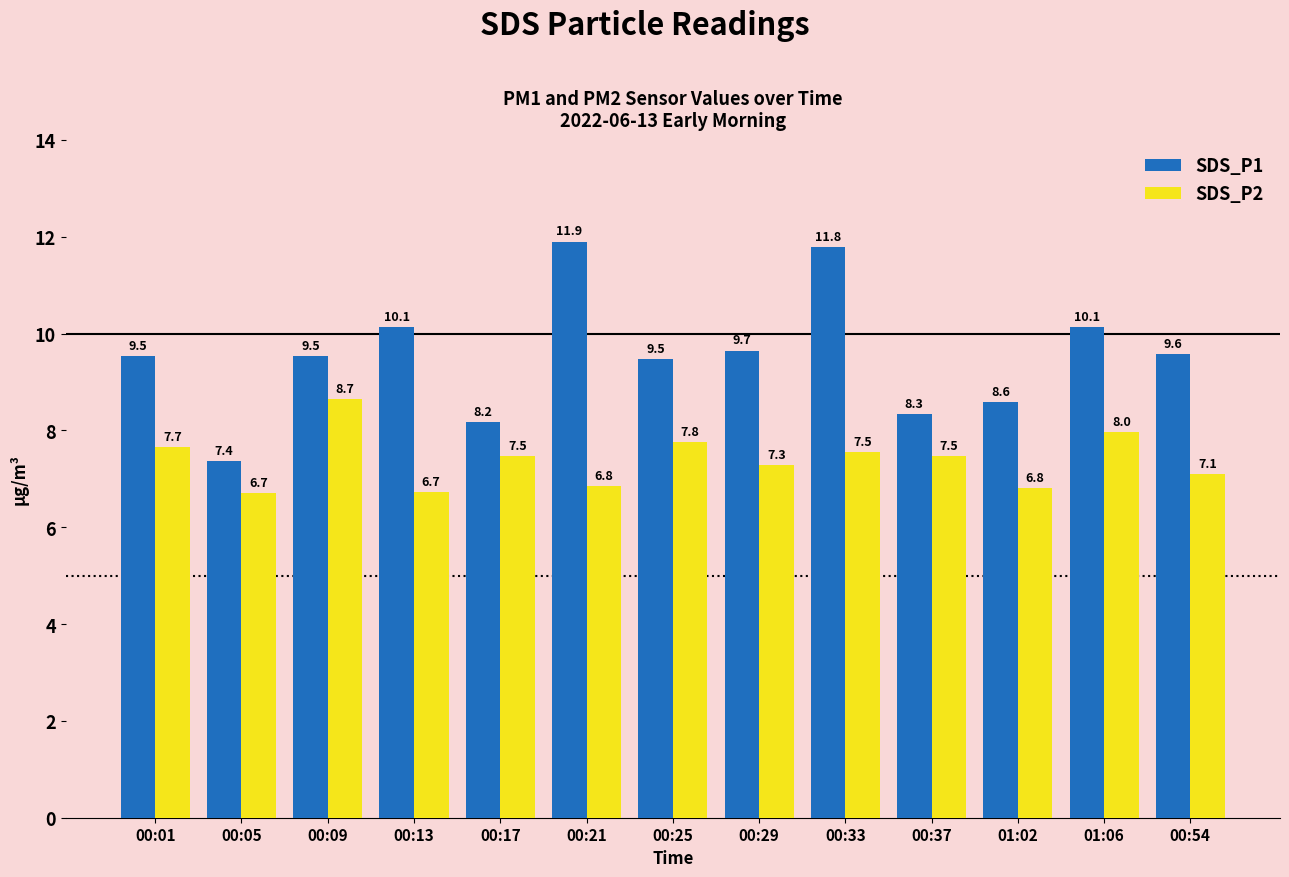

Is it true that SDS_P2 equals 6.8 at 01:02?

True